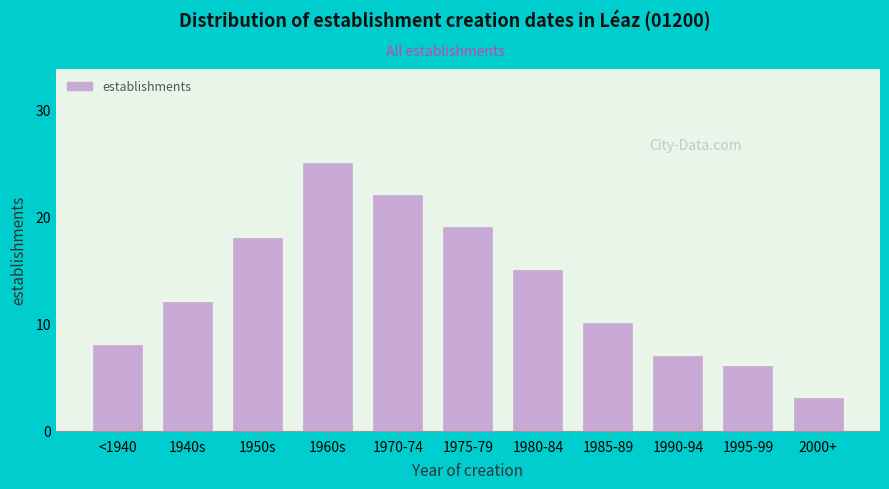

Reading left to right, transcribe all the data shown in this chart.

8	12	18	25	22	19	15	10	7	6	3